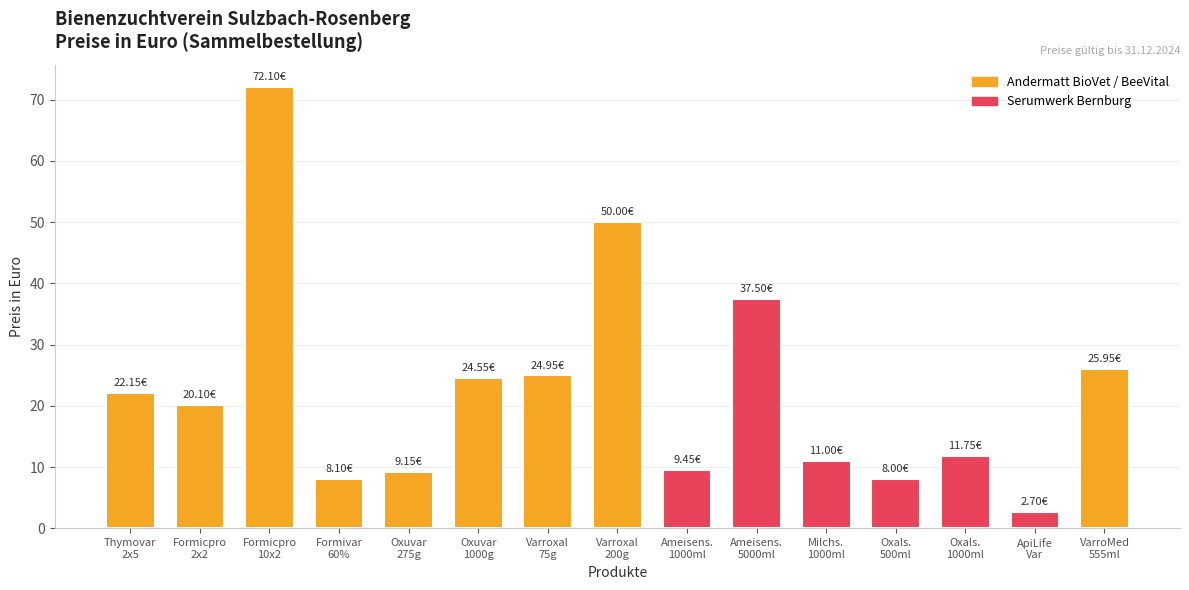

Count the number of values greater than 20.

8